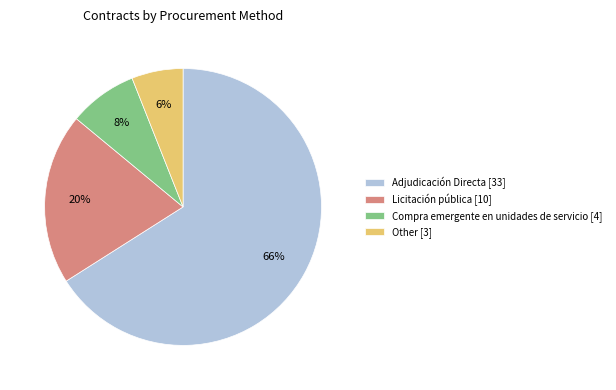

Is Compra emergente en unidades de servicio the majority of the pie?

No